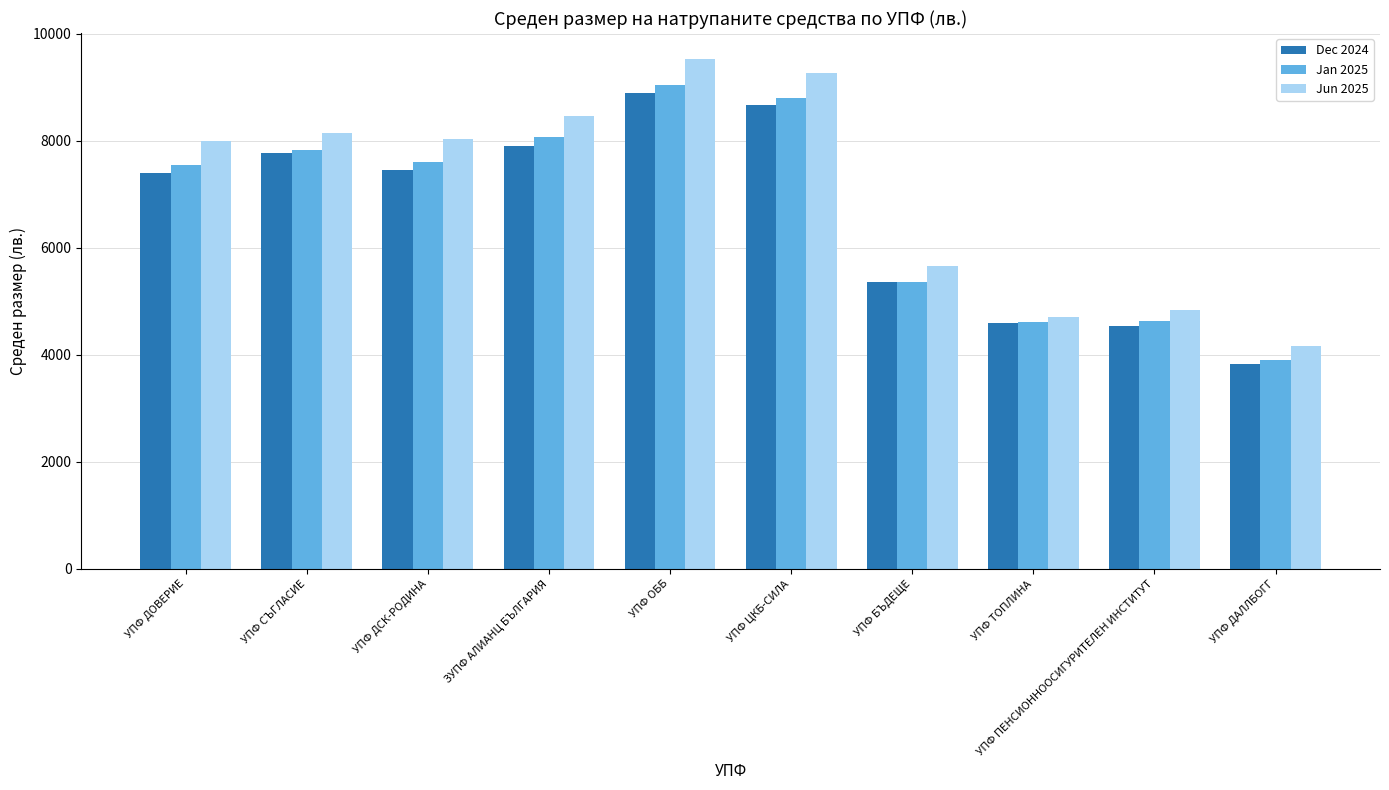

Does the chart contain stacked bars?

No